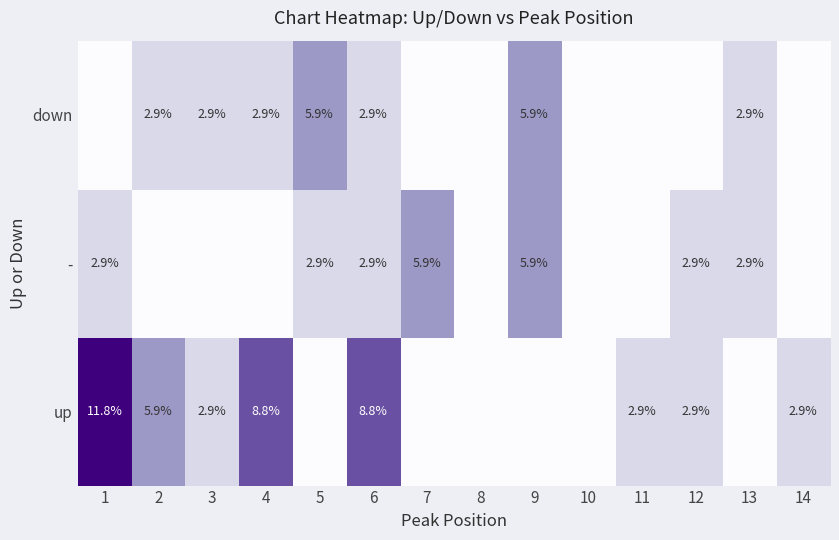

Is it true that - equals 4.3 at 1?

False